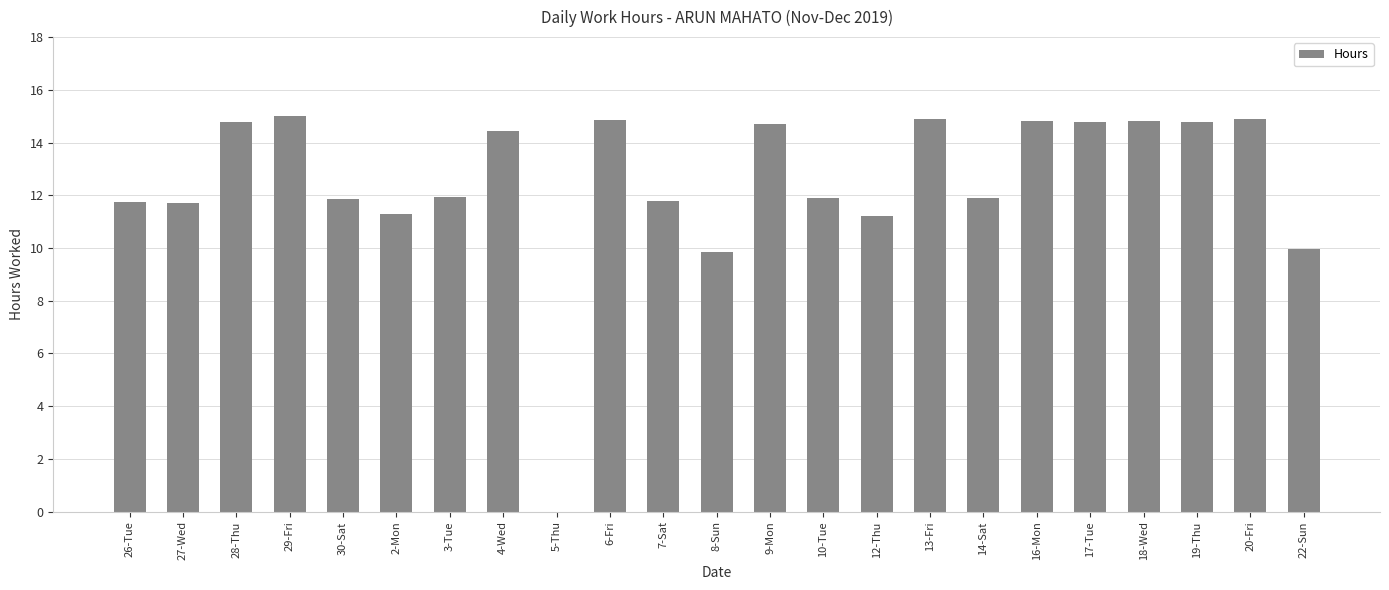

The chart shows a value of 9.8 at 8-Sun. True or false?

True